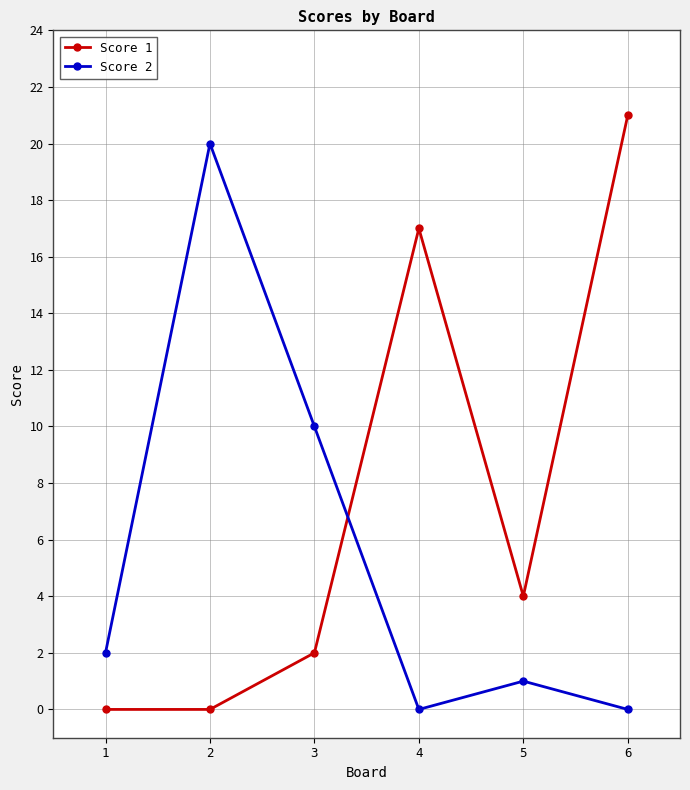

What is the value of the Score 1 point at the 4th from the left?

17